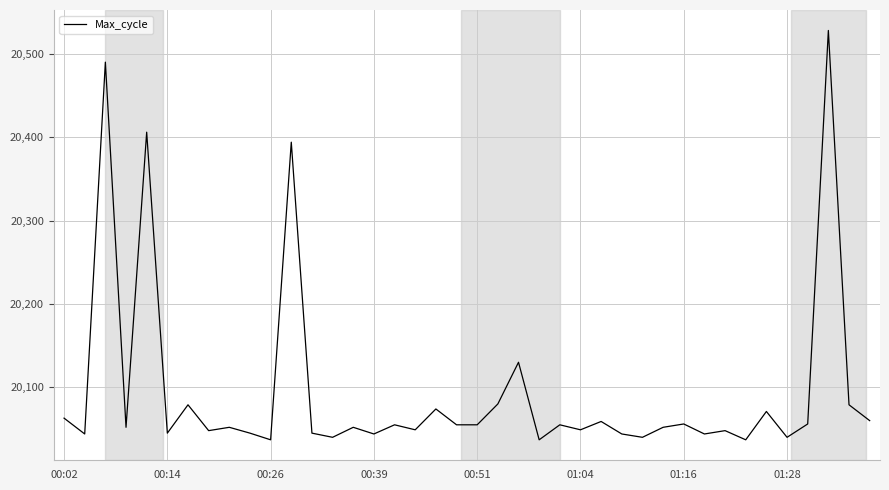

What is the greatest value displayed?

20528